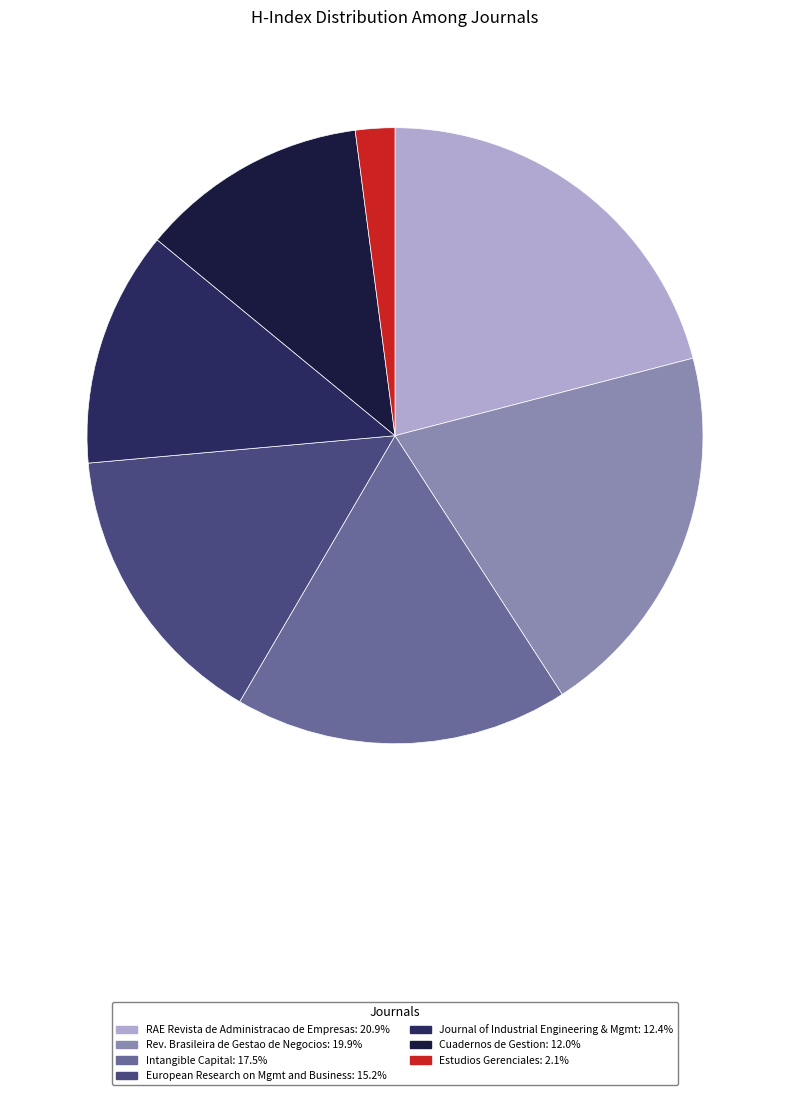

Which category has the biggest portion of the pie?

RAE Revista de Administracao de Empresas